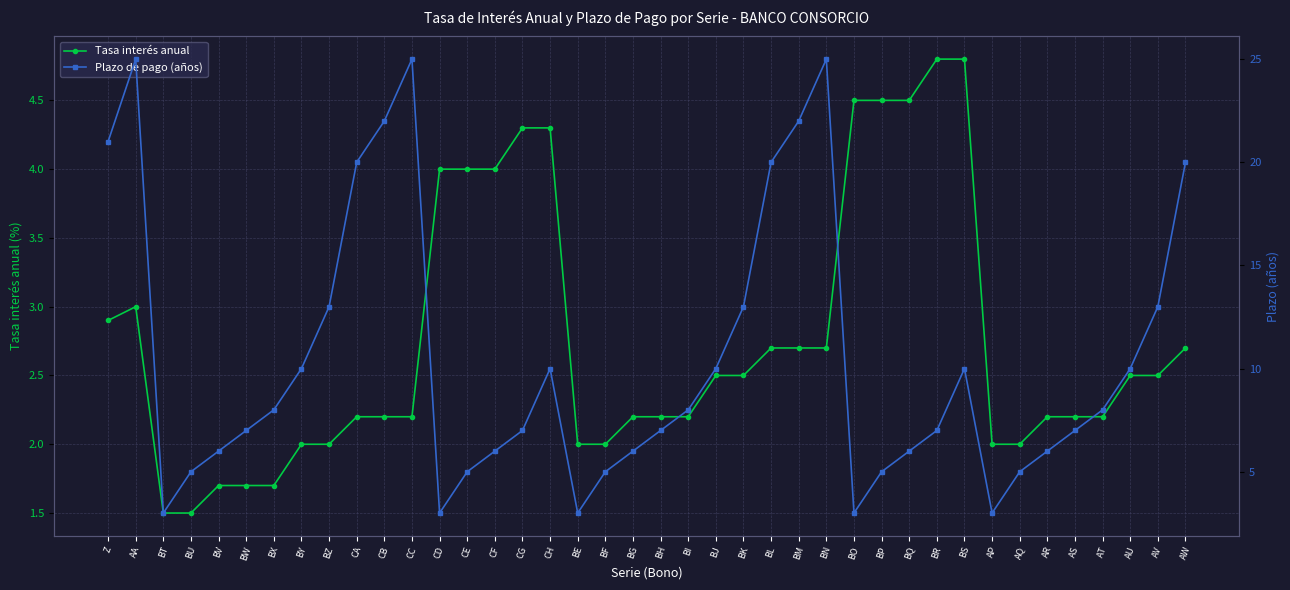

Which has a higher value, AA or AT?

AA